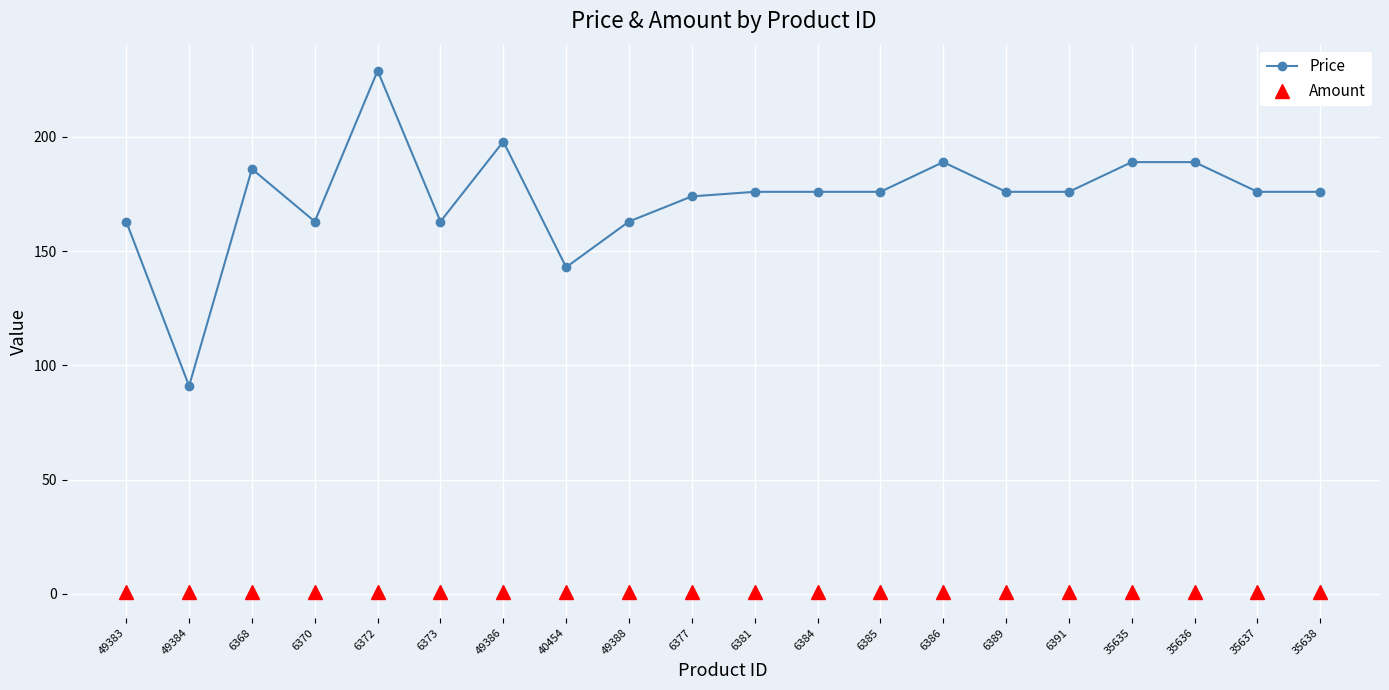

How many lines are shown in the chart?

2